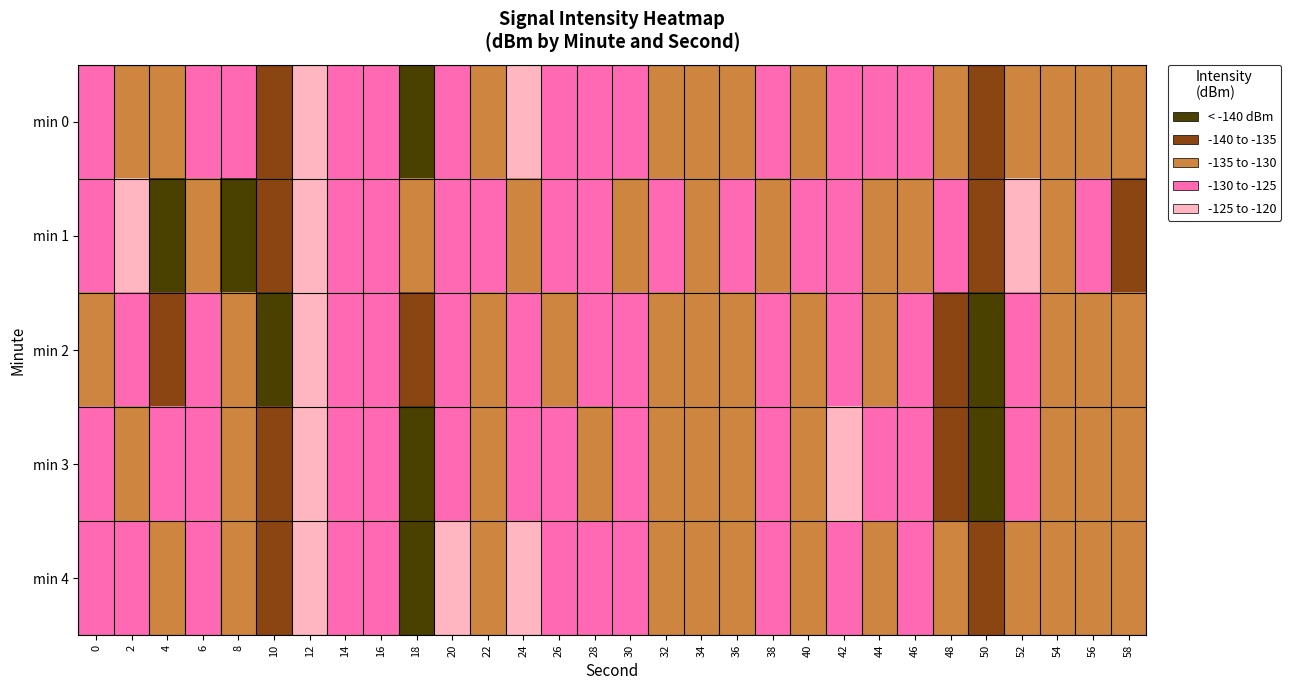

Reading left to right, list all the values displayed in this chart.

min 0: 0=-128.3	2=-130.8	4=-132.5	6=-126.3	8=-128.8	10=-137.6	12=-122.1	14=-126.6	16=-127.0	18=-144.9	20=-125.6	22=-133.7	24=-124.4	26=-128.9	28=-128.9	30=-128.6	32=-133.2	34=-132.2	36=-132.5	38=-127.8	40=-132.0	42=-125.7	44=-129.8	46=-128.6	48=-134.4	50=-139.4	52=-130.1	54=-133.6	56=-131.6	58=-133.1
min 1: 0=-125.8	2=-123.4	4=-142.7	6=-130.8	8=-147.9	10=-135.8	12=-122.0	14=-129.1	16=-127.6	18=-131.0	20=-128.5	22=-127.3	24=-131.2	26=-129.8	28=-126.5	30=-133.1	32=-128.9	34=-130.4	36=-125.7	38=-132.6	40=-129.3	42=-127.8	44=-134.2	46=-131.0	48=-128.4	50=-136.7	52=-124.9	54=-130.5	56=-128.1	58=-135.3
min 2: 0=-130.1	2=-128.4	4=-135.6	6=-127.3	8=-132.8	10=-140.2	12=-124.5	14=-129.0	16=-126.3	18=-138.7	20=-127.2	22=-131.5	24=-125.9	26=-130.1	28=-127.6	30=-129.8	32=-134.2	34=-131.0	36=-133.4	38=-128.5	40=-130.7	42=-126.3	44=-131.2	46=-129.4	48=-135.6	50=-141.1	52=-128.7	54=-132.9	56=-130.3	58=-134.2
min 3: 0=-127.5	2=-131.2	4=-129.8	6=-128.1	8=-133.4	10=-138.9	12=-123.6	14=-127.8	16=-128.5	18=-142.1	20=-126.4	22=-132.7	24=-125.1	26=-129.3	28=-130.2	30=-127.9	32=-132.0	34=-133.5	36=-131.8	38=-126.9	40=-133.4	42=-124.8	44=-128.6	46=-127.7	48=-135.1	50=-140.5	52=-129.4	54=-134.8	56=-132.0	58=-131.7
min 4: 0=-129.3	2=-127.6	4=-134.1	6=-125.8	8=-130.5	10=-139.6	12=-121.7	14=-128.3	16=-126.8	18=-143.5	20=-124.8	22=-130.9	24=-123.5	26=-127.4	28=-129.6	30=-128.1	32=-133.8	34=-130.7	36=-132.1	38=-127.2	40=-131.5	42=-125.1	44=-130.4	46=-128.0	48=-133.9	50=-138.7	52=-131.0	54=-132.4	56=-130.8	58=-132.5